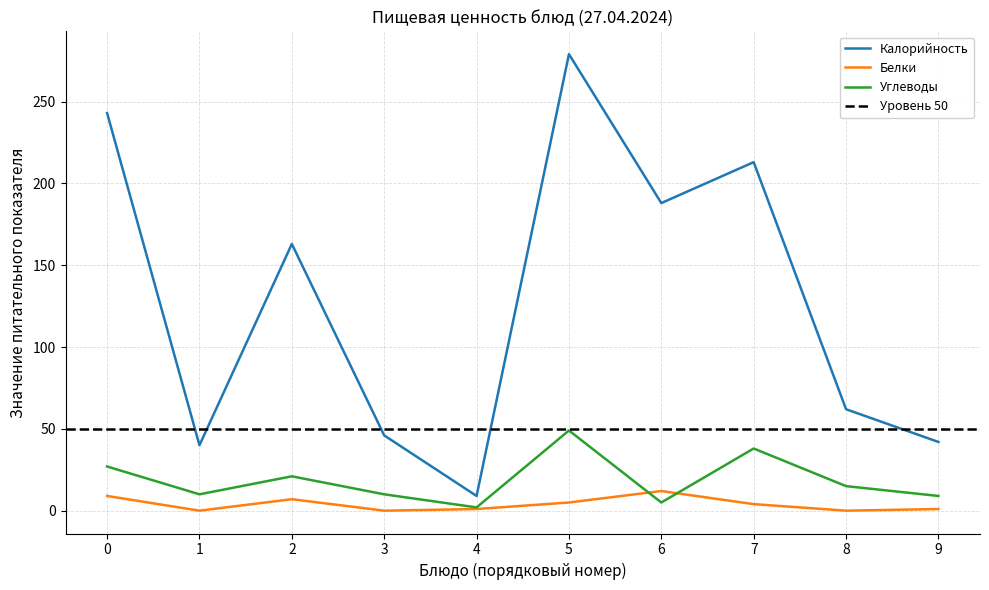

Is the value of Калорийность at 7 greater than the value of Углеводы at 5?

Yes